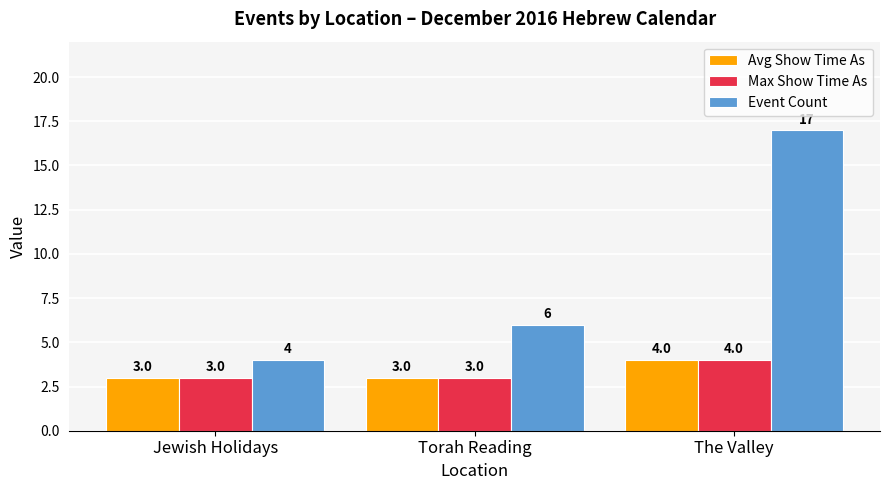

Reading right to left, list all the values displayed in this chart.

Avg Show Time As: 4	3	3
Max Show Time As: 4	3	3
Event Count: 17	6	4